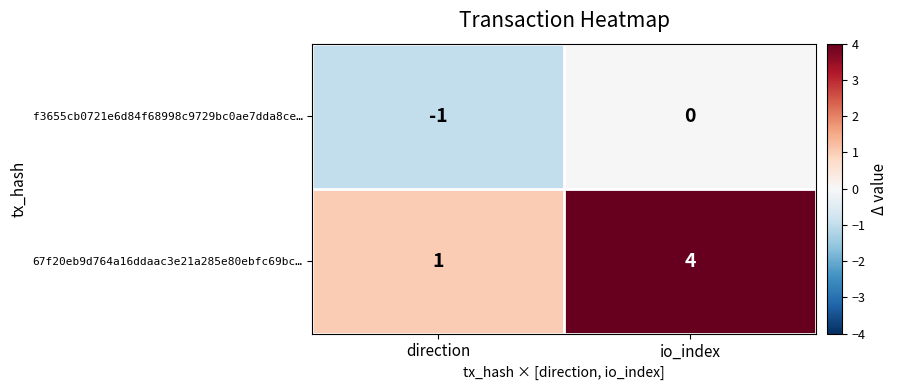

Reading left to right, extract all data points from this chart.

f3655cb0721e6d84f68998c9729bc0ae7dda8ce…: direction=-1	io_index=0
67f20eb9d764a16ddaac3e21a285e80ebfc69bc…: direction=1	io_index=4